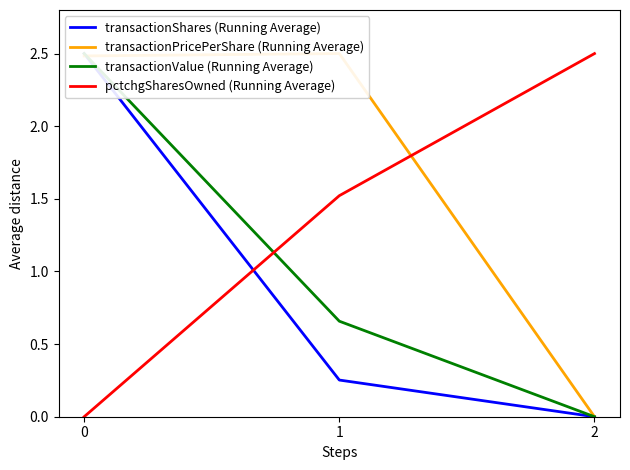

List the labels in order of transactionShares (Running Average) value, largest first.

0, 1, 2